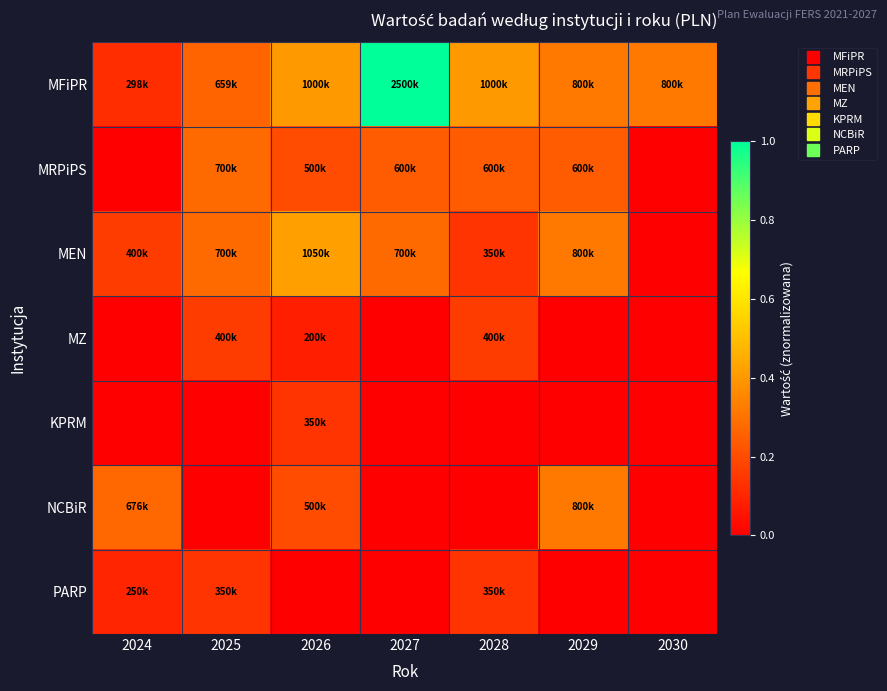

What is the total value across all series at 2027?

1.5